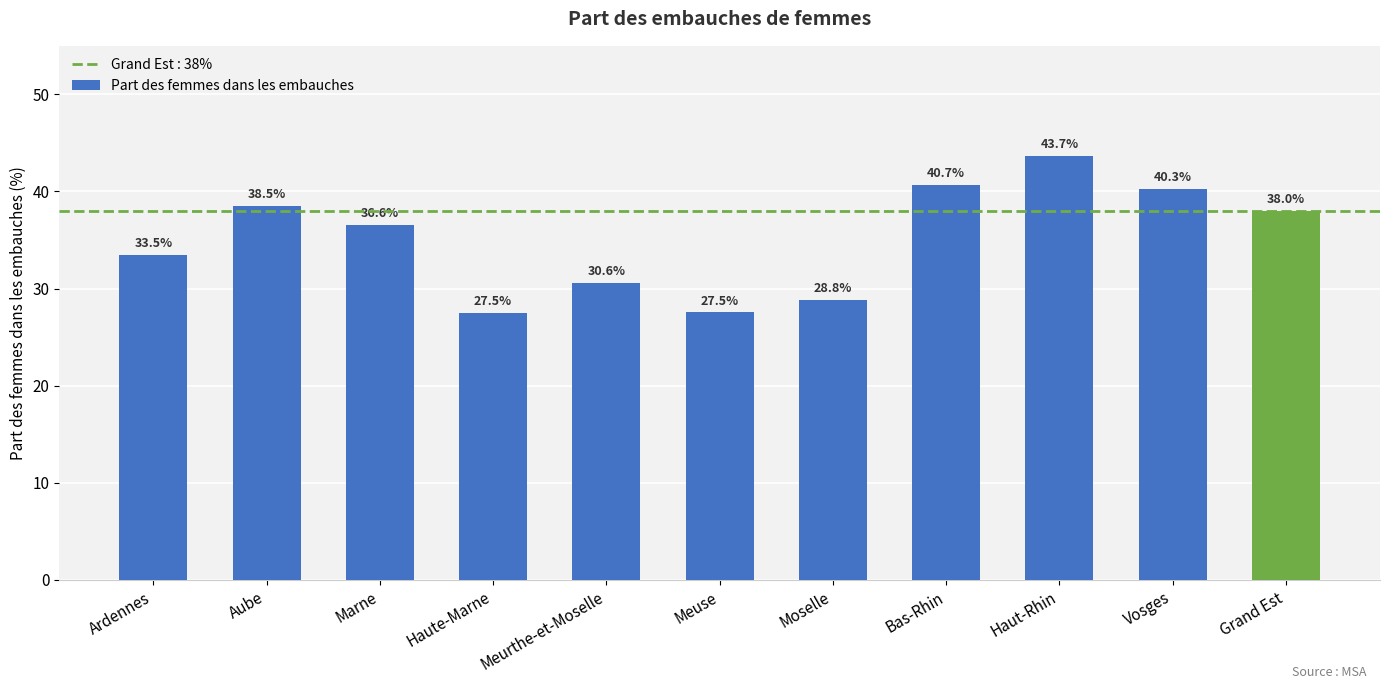

What is the label of the 9th bar from the left?

Haut-Rhin